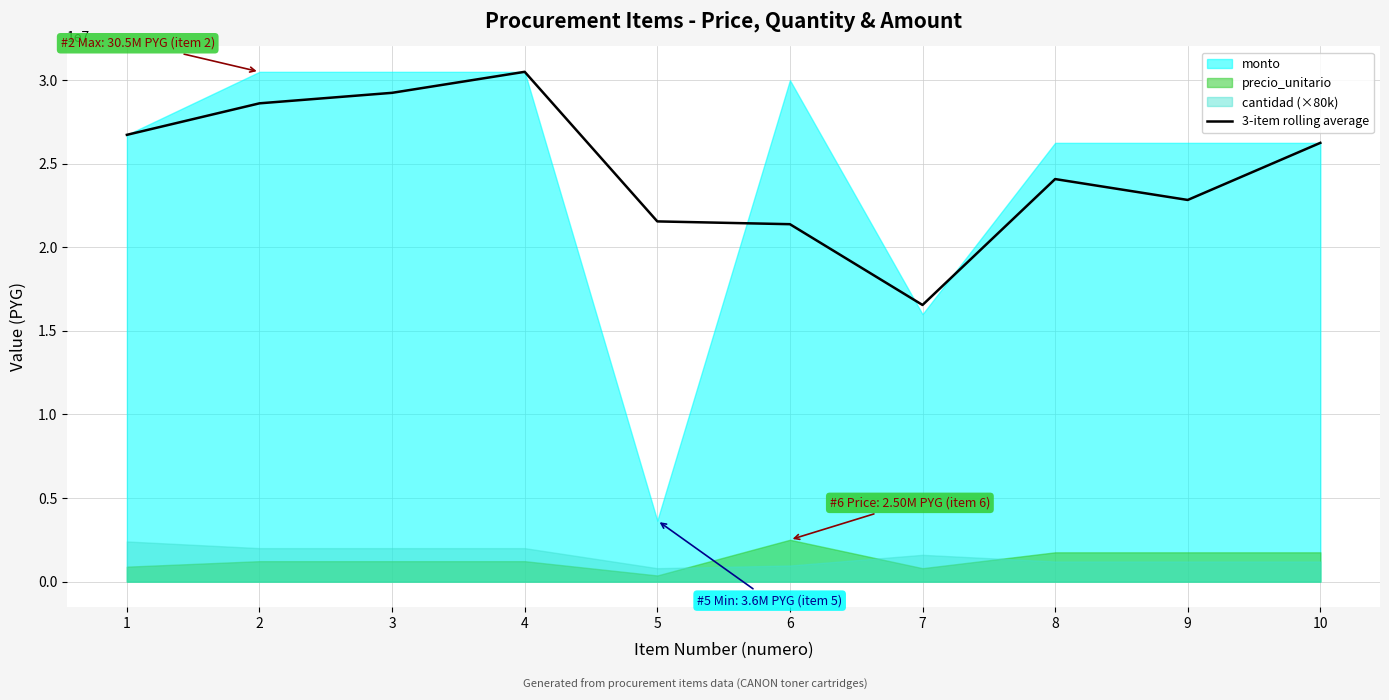

What is the minimum value for 3-item rolling average?

16550000.0